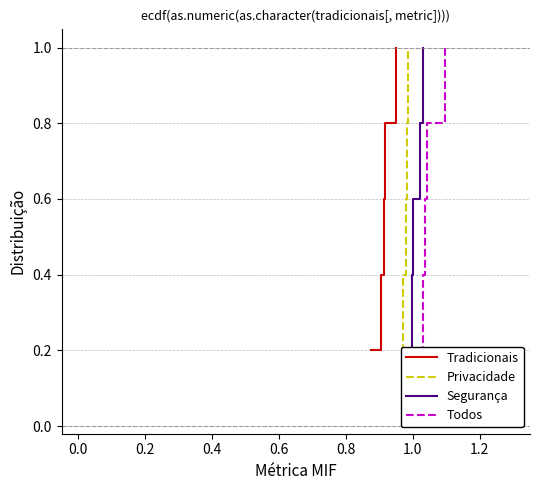

What is the average value of the Segurança series?

0.6